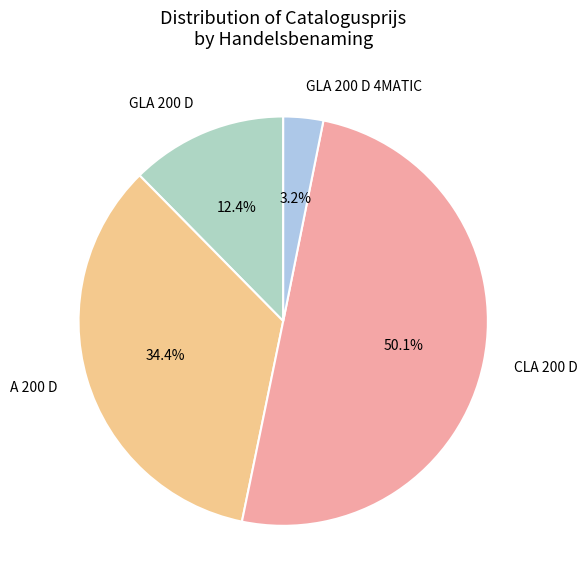

What portion of the pie excludes A 200 D?

65.6%